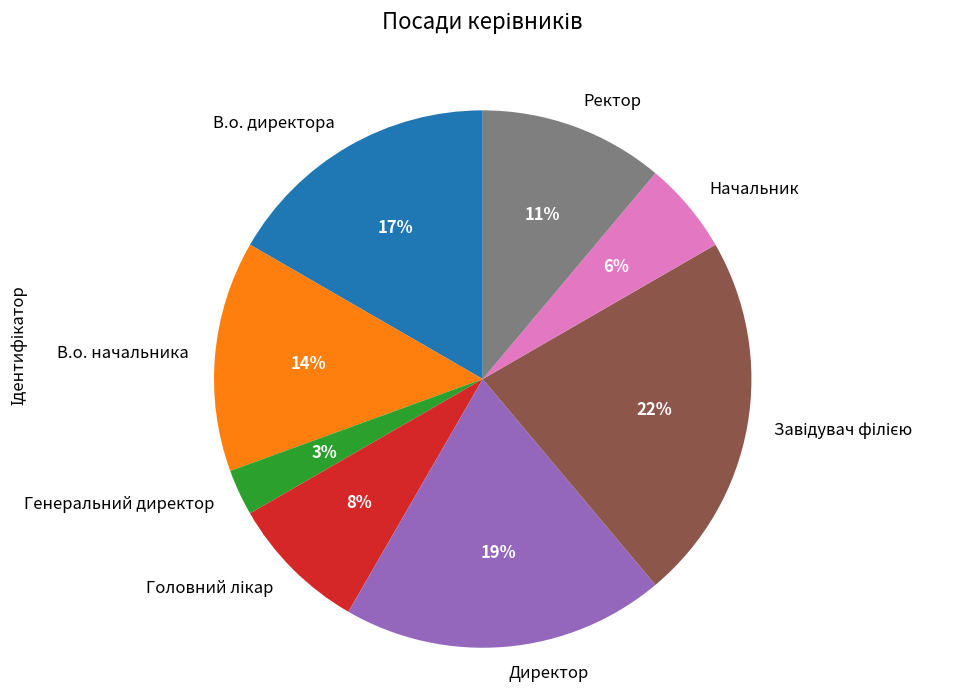

What is the smallest slice in the pie chart?

Генеральний директор